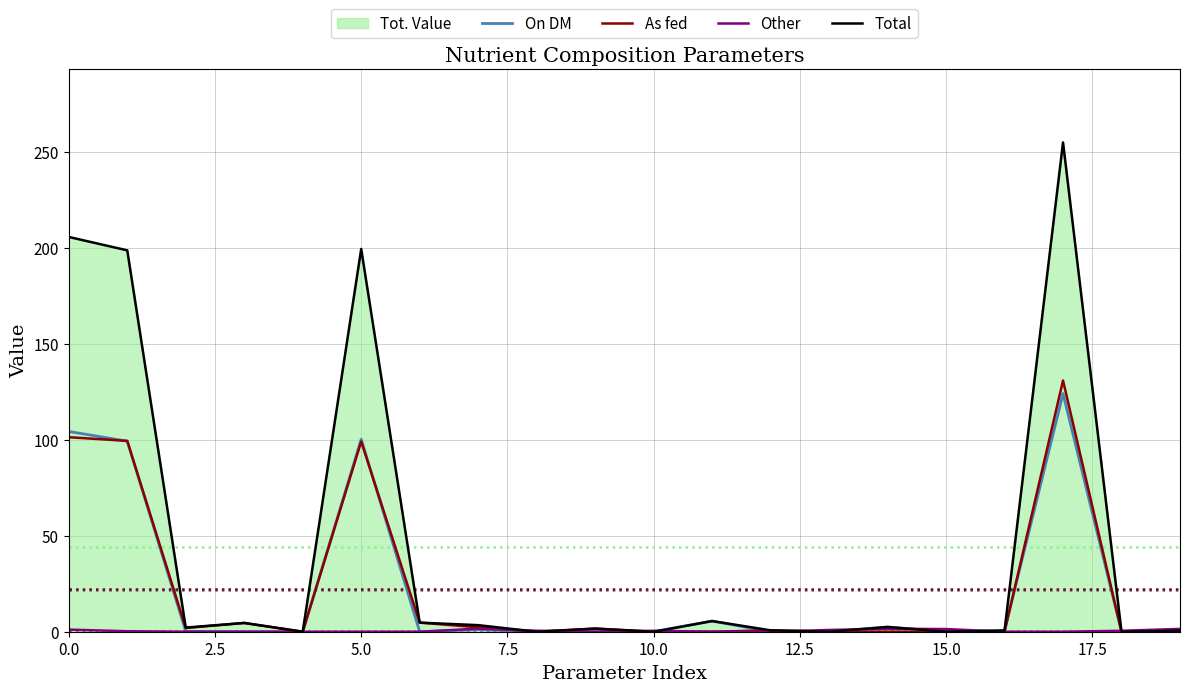

What is the maximum value shown in the chart?

255.1